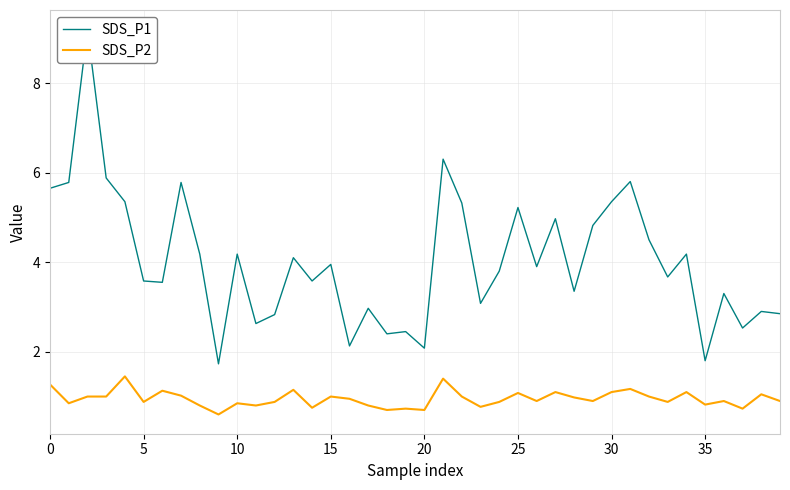

What is the difference between the highest and lowest values at 16?

1.2